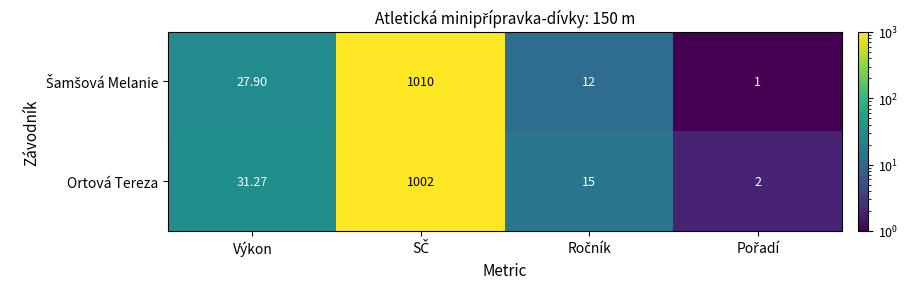

Where is Ortová Tereza nearest to the value 502?

Výkon